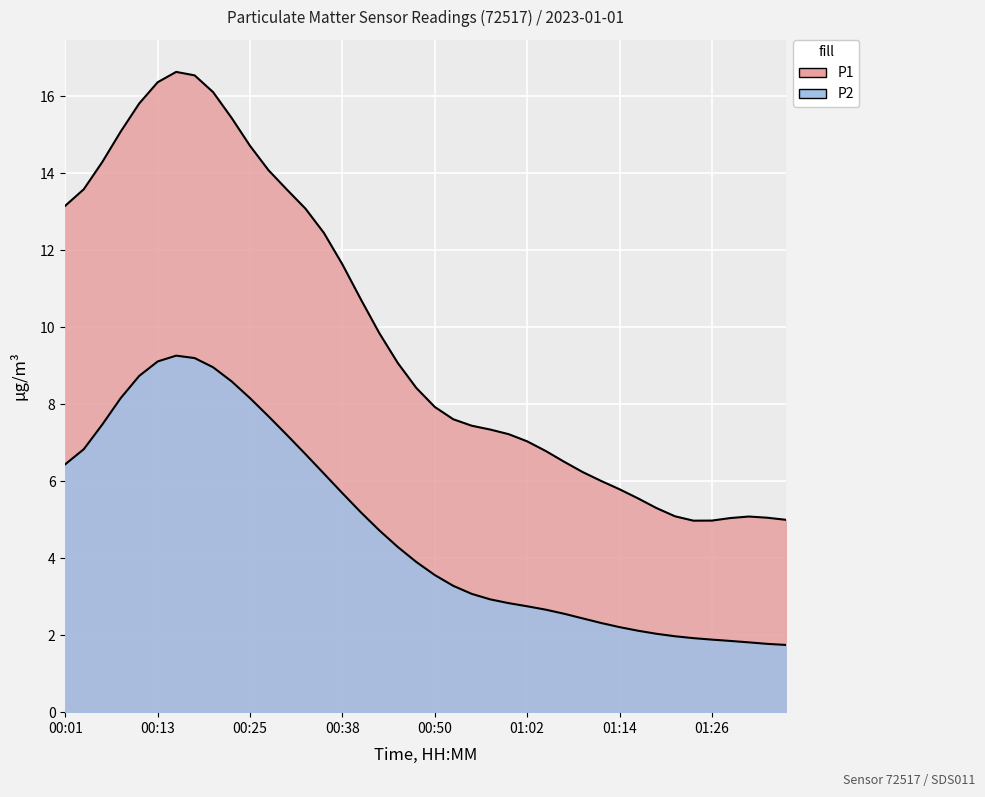

The chart shows a value of 4.5 at 00:52. True or false?

False